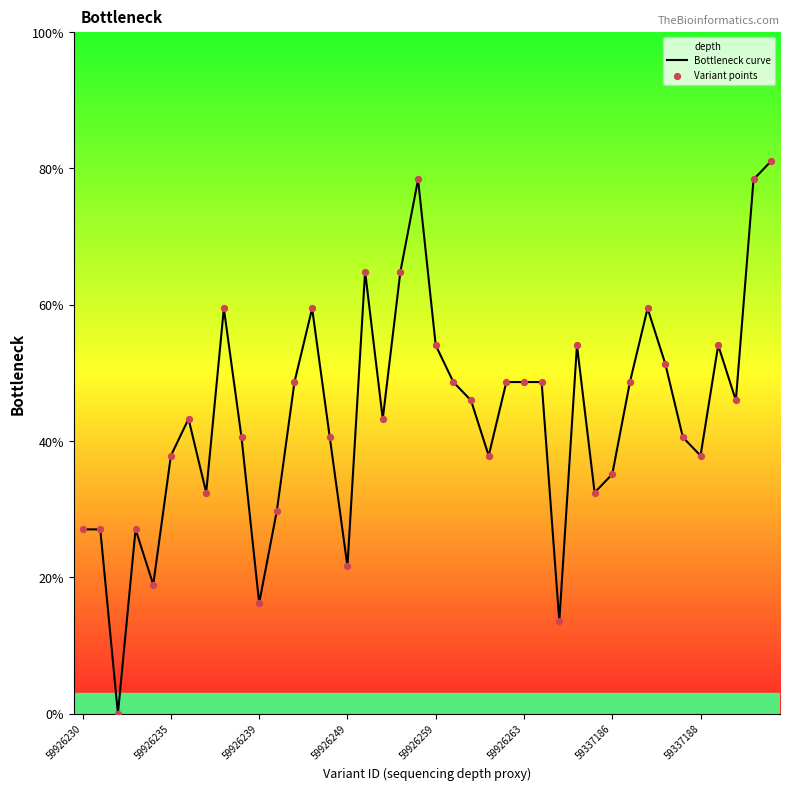

Which series reaches the maximum Y coordinate?

Bottleneck curve